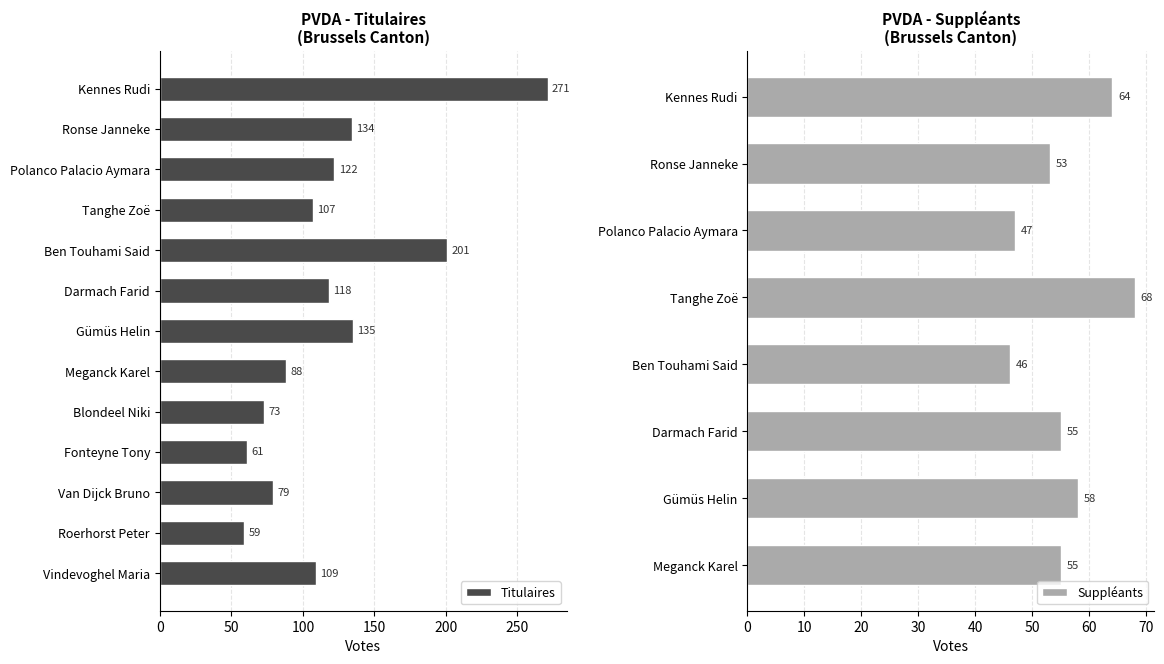

What is the difference between the maximum and minimum values?

212